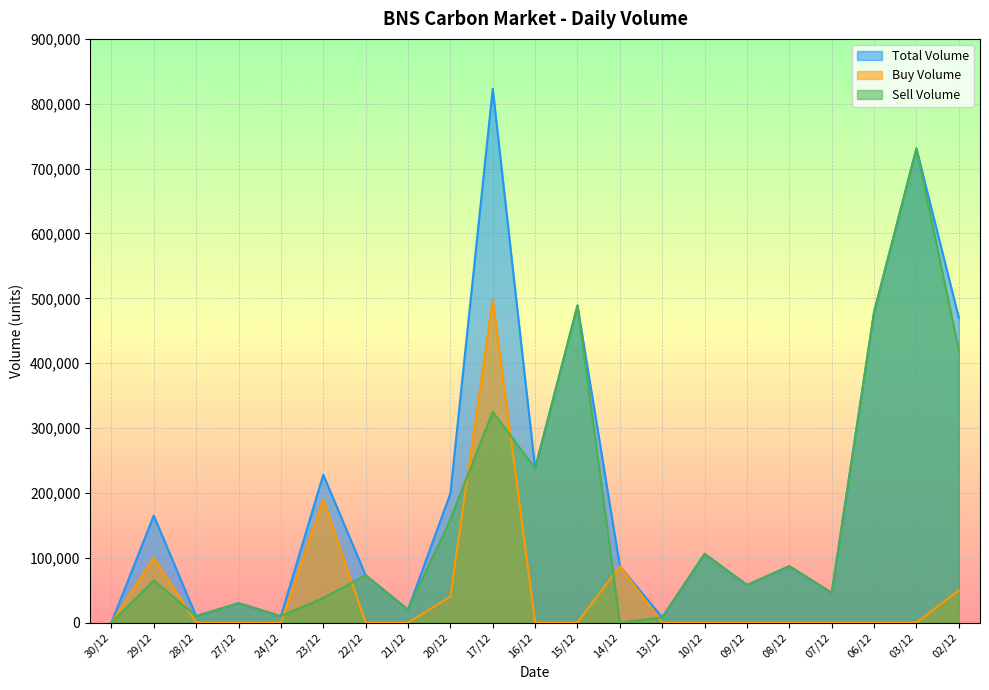

What position from the left is 23/12?

6